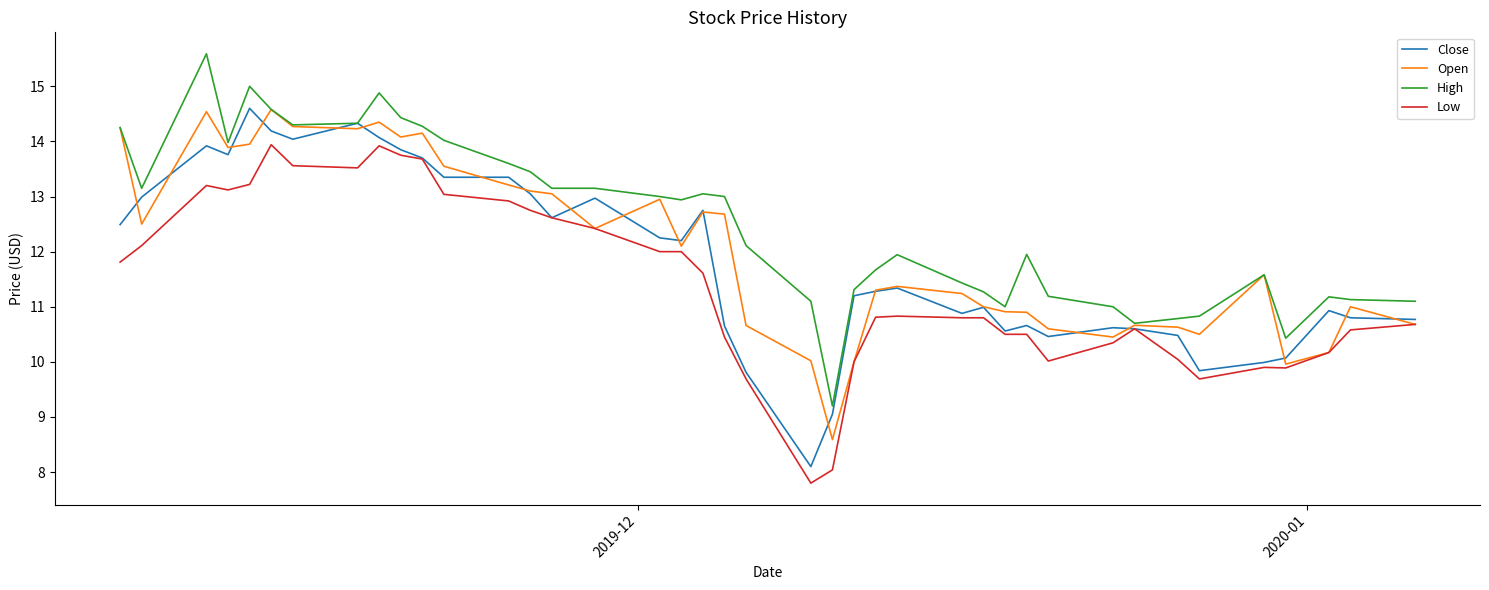

What is the minimum value for Close?

8.1